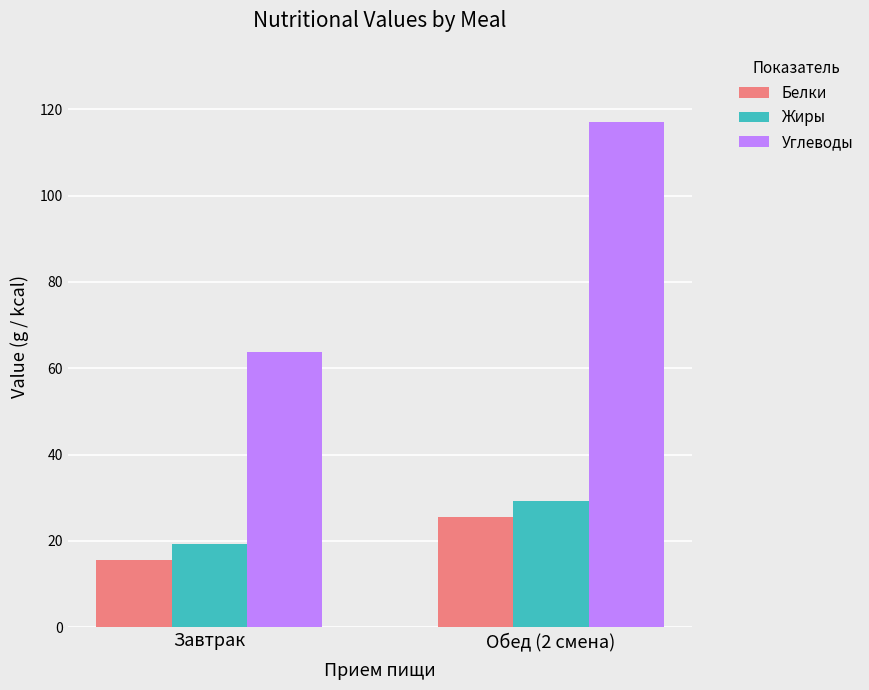

What are all the series names shown in the legend?

Белки, Жиры, Углеводы